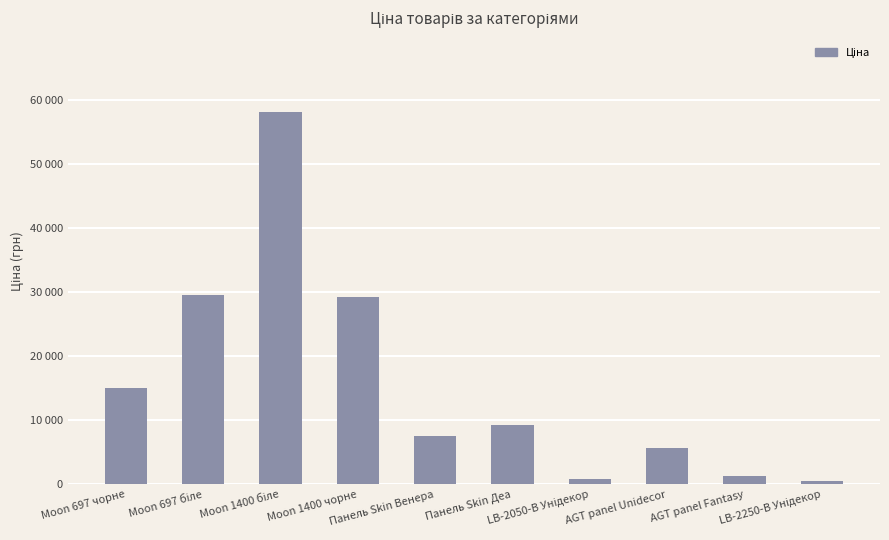

List the labels in order of value, smallest first.

LB-2250-В Унідекор, LB-2050-В Унідекор, AGT panel Fantasy, AGT panel Unidecor, Панель Skin Венера, Панель Skin Деа, Moon 697 чорне, Moon 1400 чорне, Moon 697 біле, Moon 1400 біле